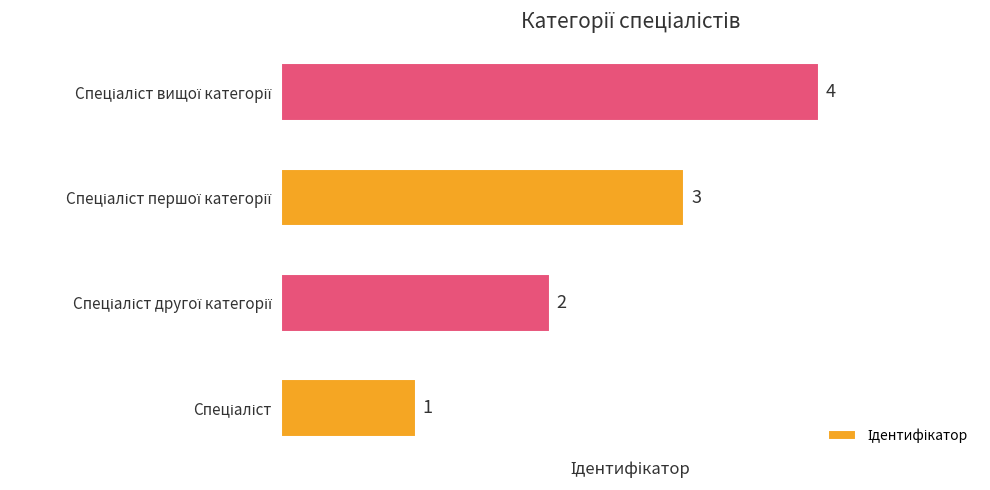

Does the chart contain stacked bars?

No